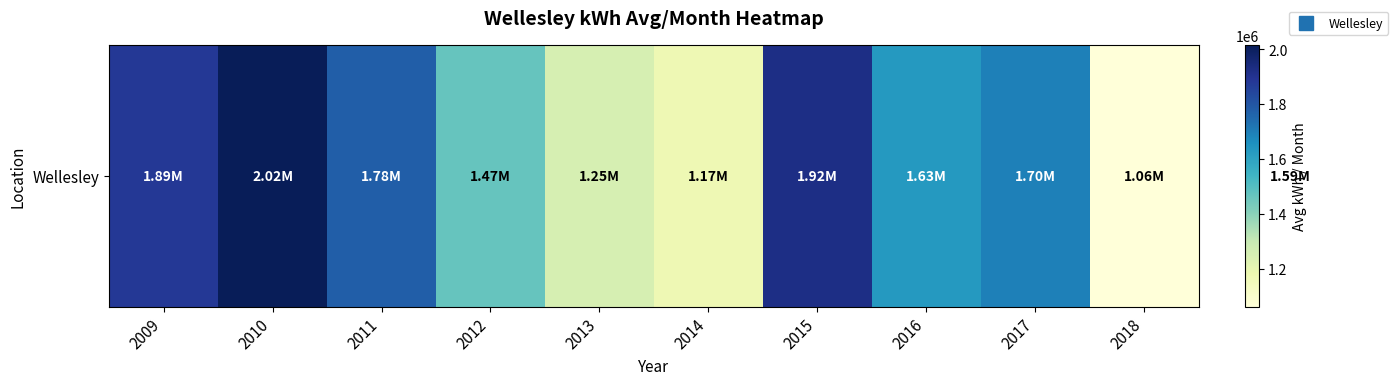

What is the sum of all values?

15877524.2